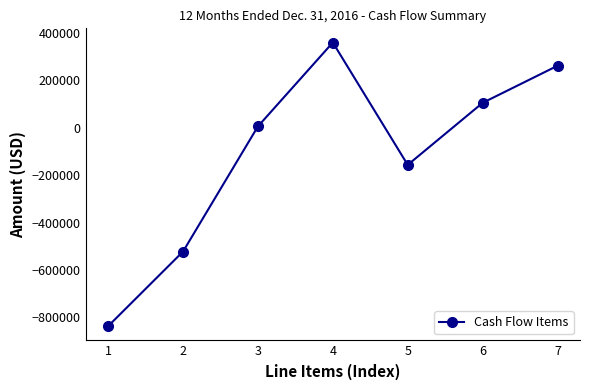

What is the value of the 5th point from the left?

-156501